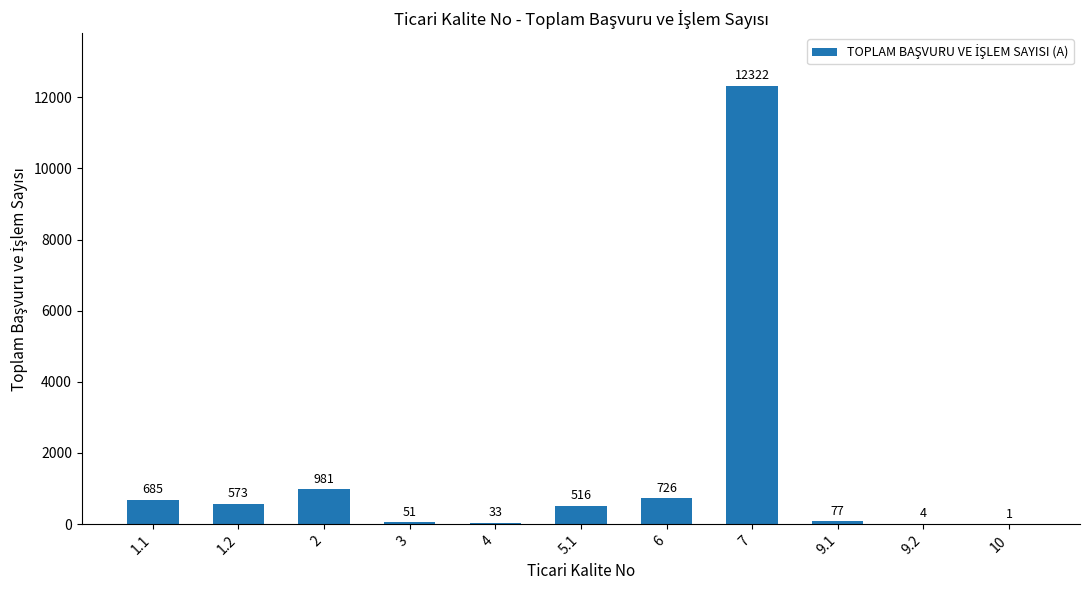

Which label corresponds to the largest value in the chart?

7